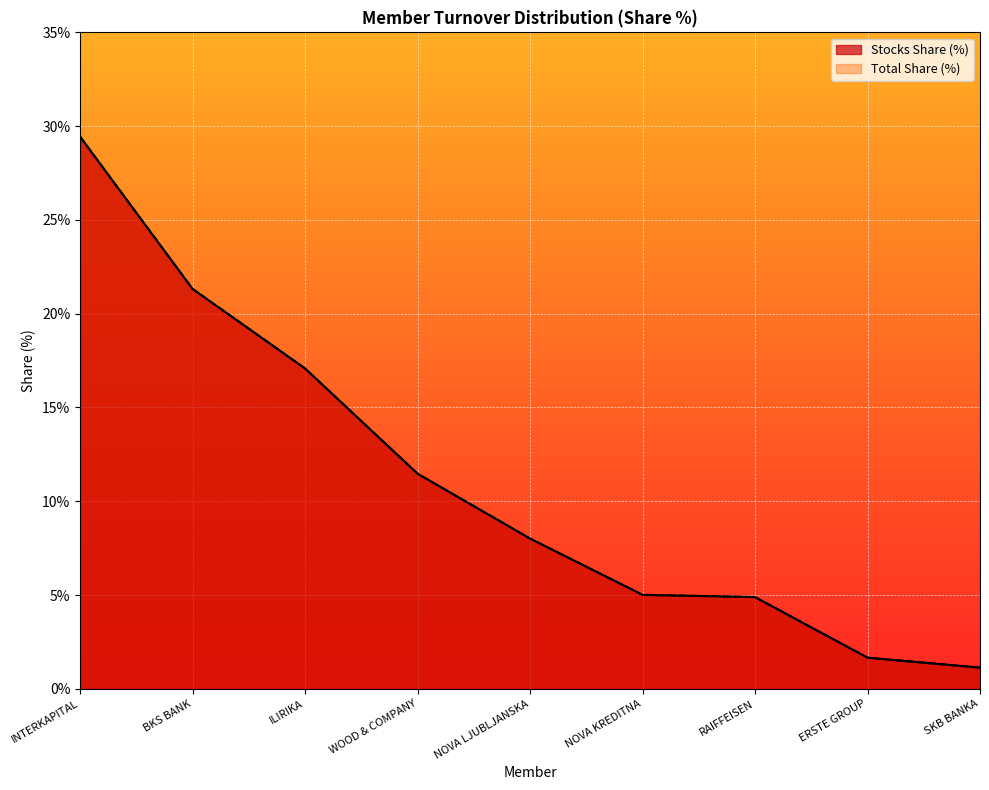

Reading left to right, transcribe all the data shown in this chart.

Stocks Turnover: 29.4	21.3	17.1	11.5	8.0	5.0	4.9	1.7	1.1
Total Turnover: 29.4	21.3	17.1	11.5	8.0	5.0	4.9	1.7	1.1